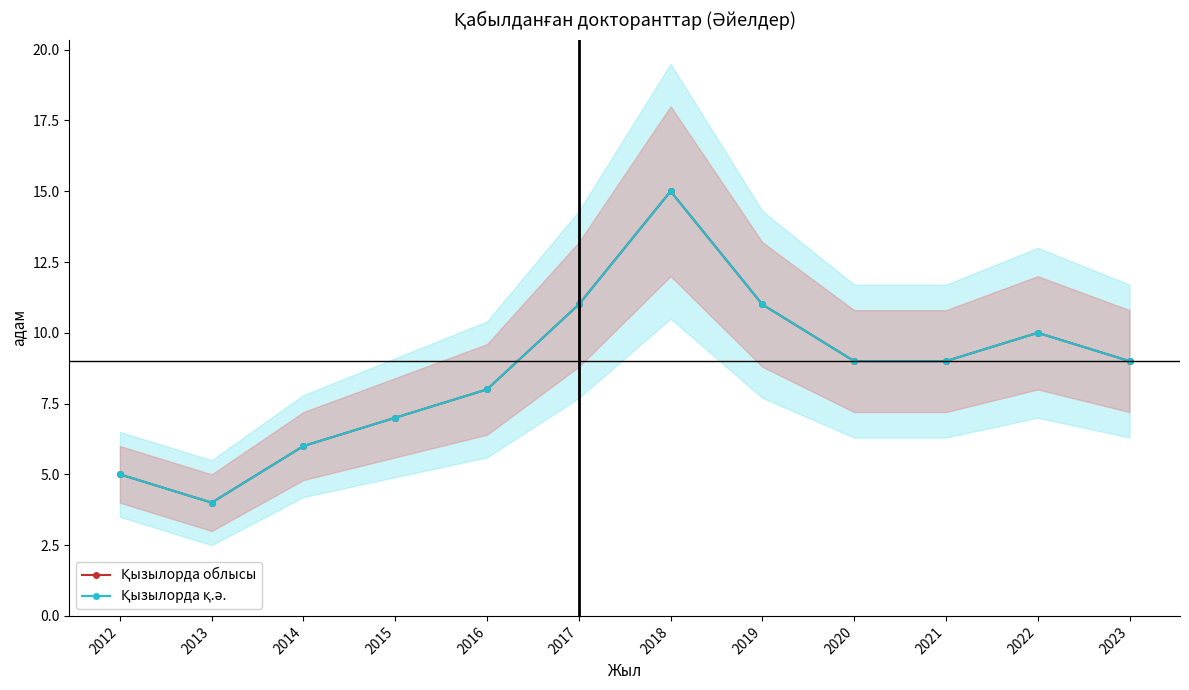

True or false: Қызылорда облысы and Қызылорда қ.ә. intersect in this chart.

False